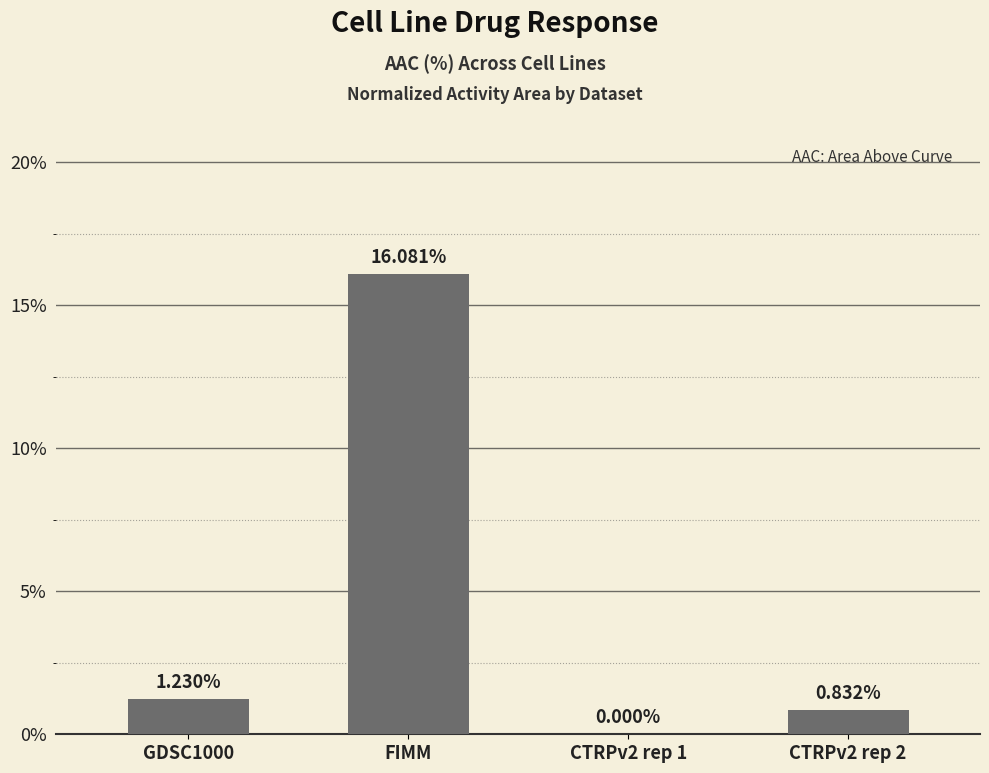

Which has a higher value, FIMM or CTRPv2 rep 1?

FIMM